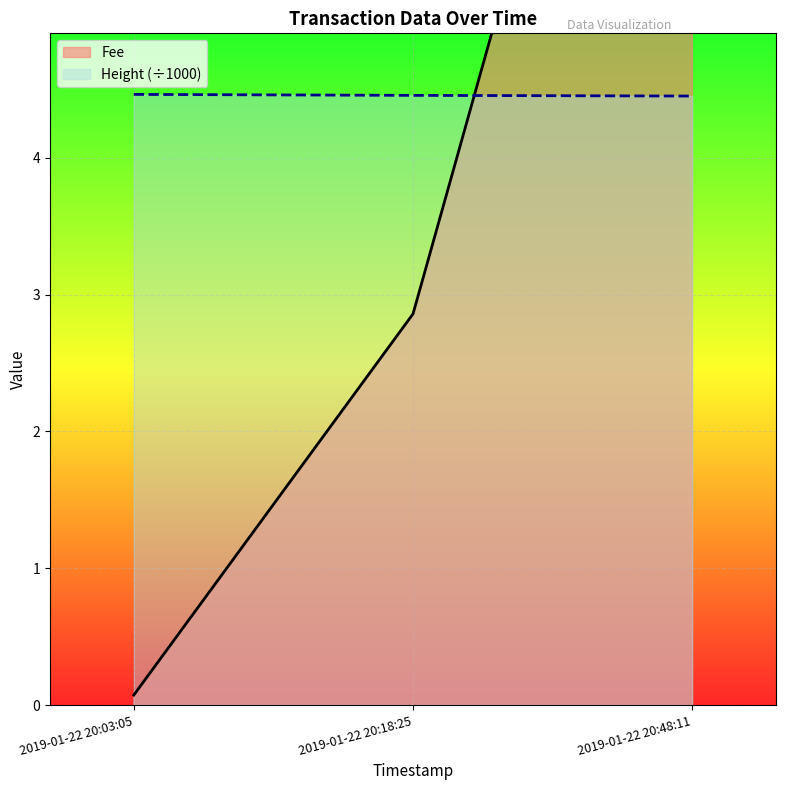

How many lines are shown in the chart?

2